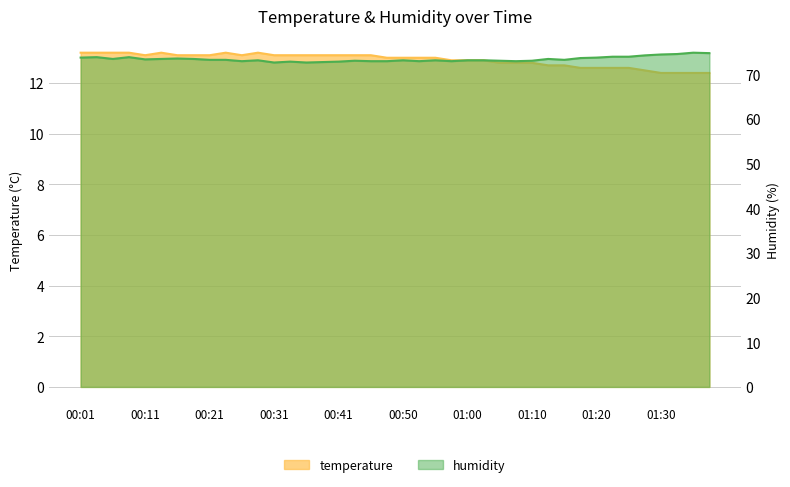

What is the total value across all series at 00:33?

85.9